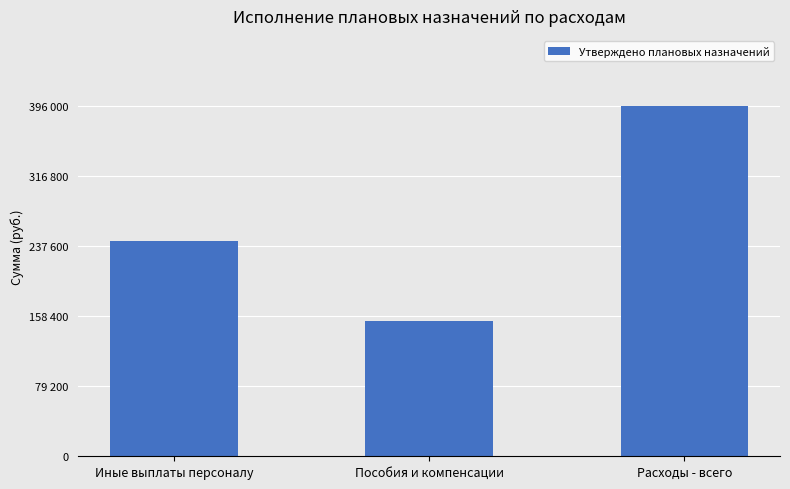

How many bars are there in total?

3